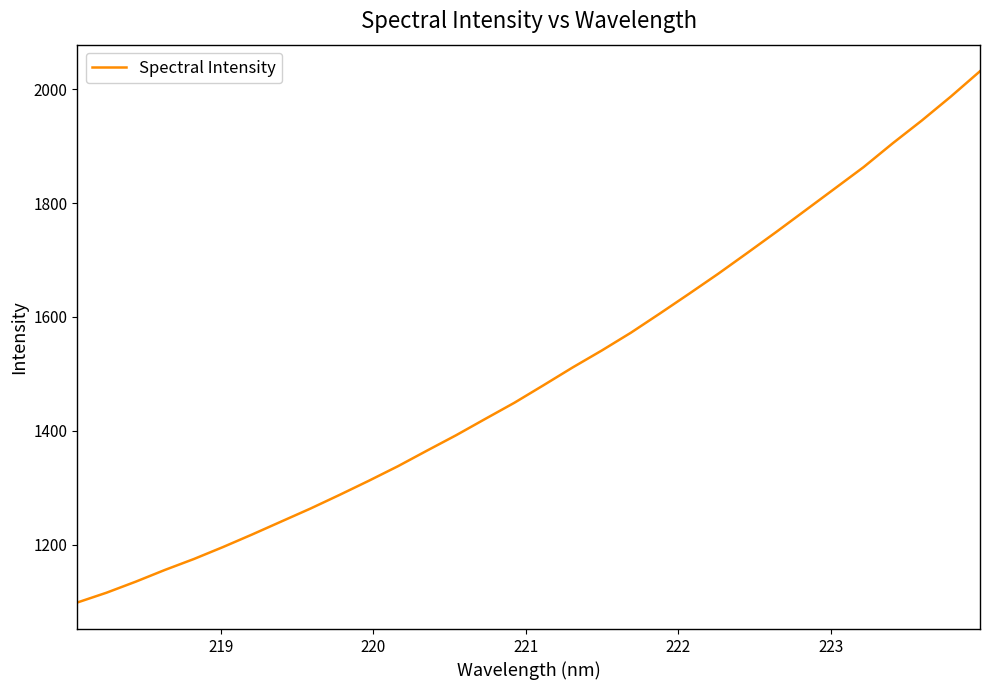

How many lines are shown in the chart?

1